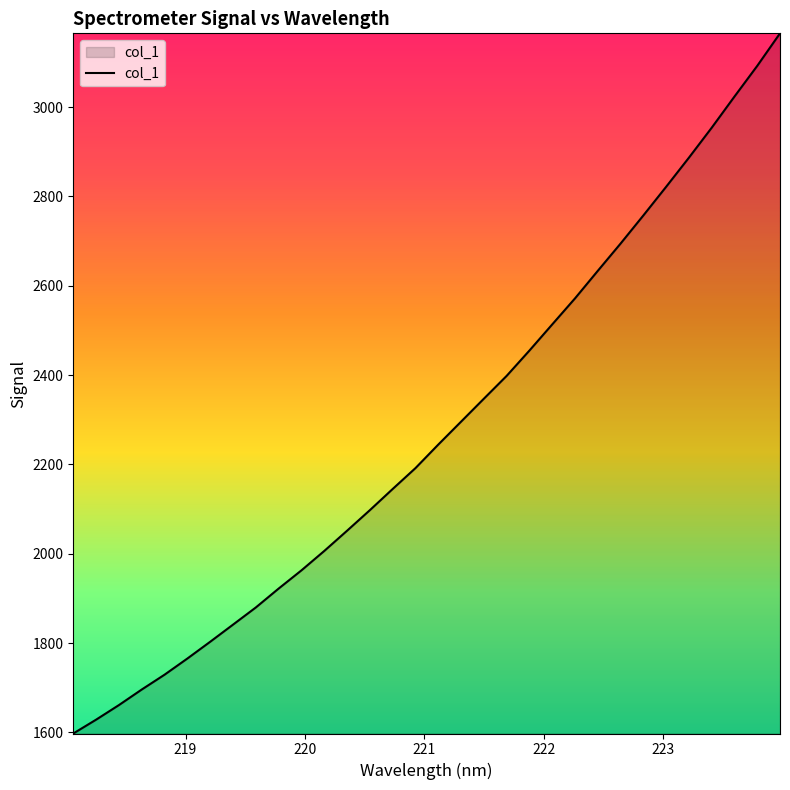

What is the smallest value displayed?

1597.5